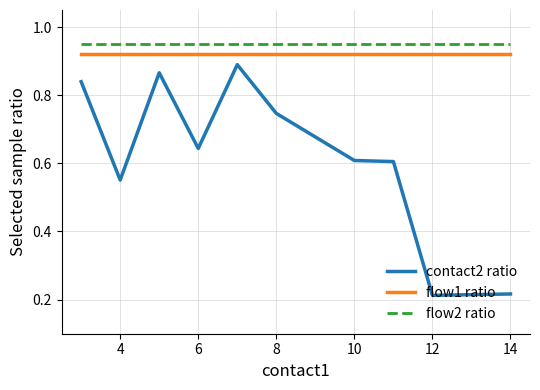

True or false: flow1 ratio and contact2 ratio cross at least once.

False